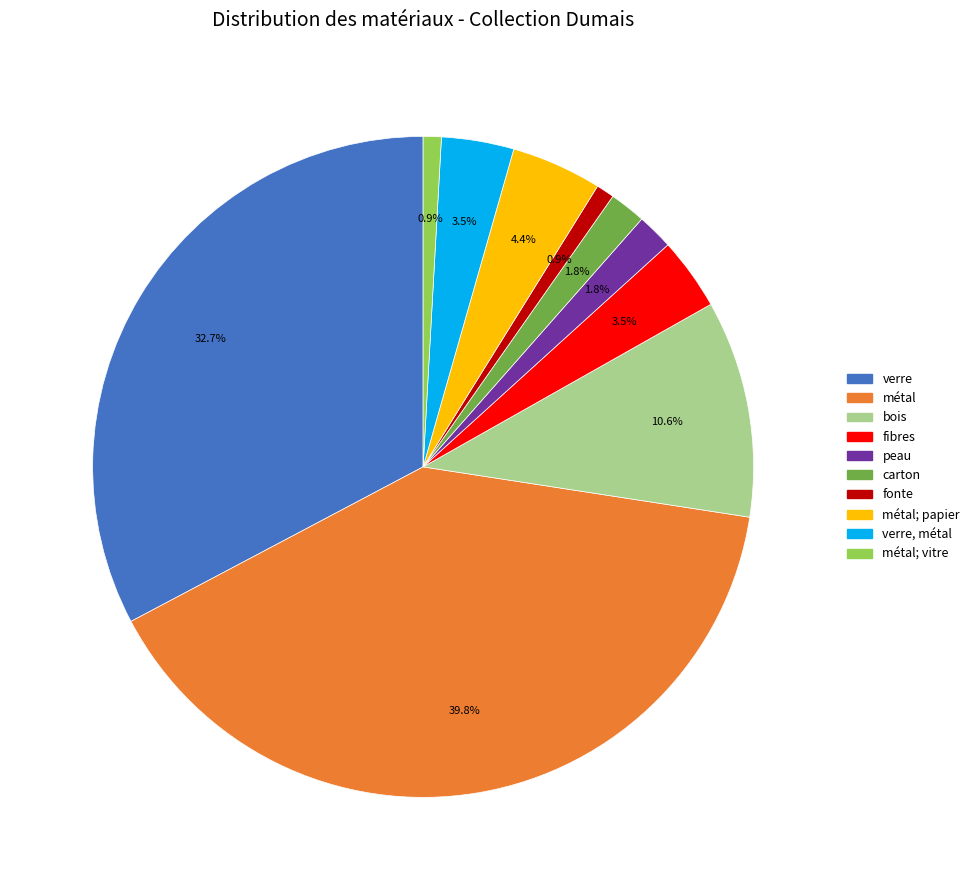

Is métal; vitre the majority of the pie?

No